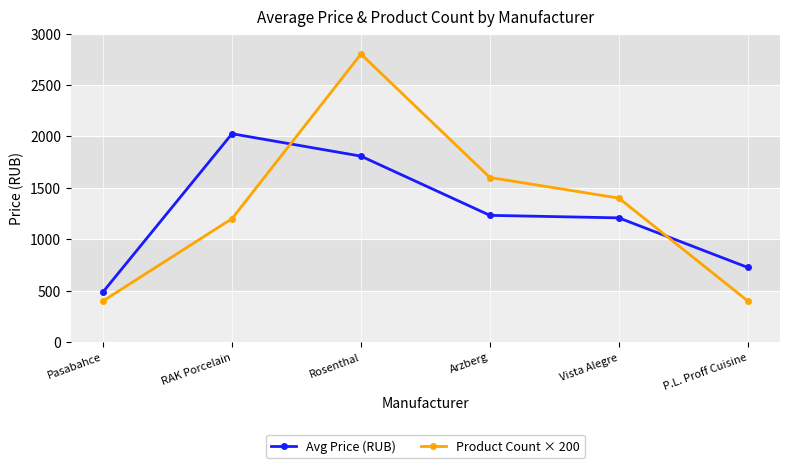

At how many categories does at least one series exceed 2347?

1